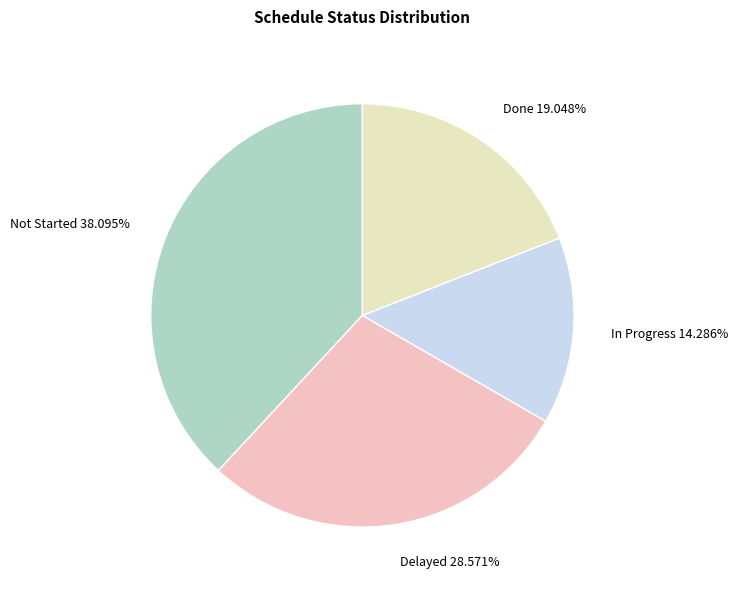

Is Delayed the majority of the pie?

No